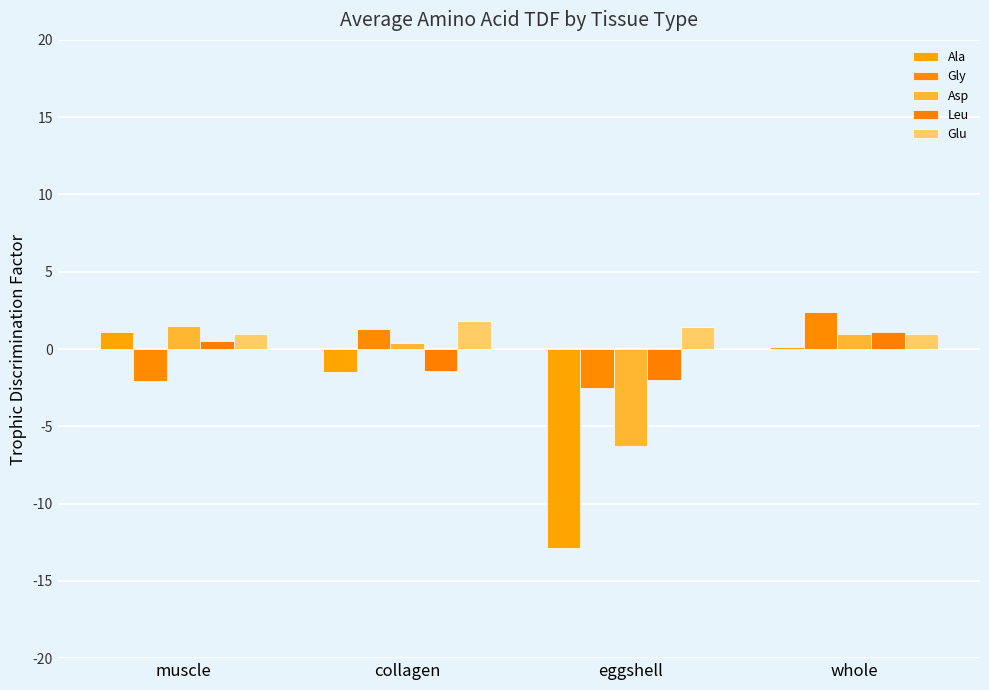

How many categories are shown in the chart?

4